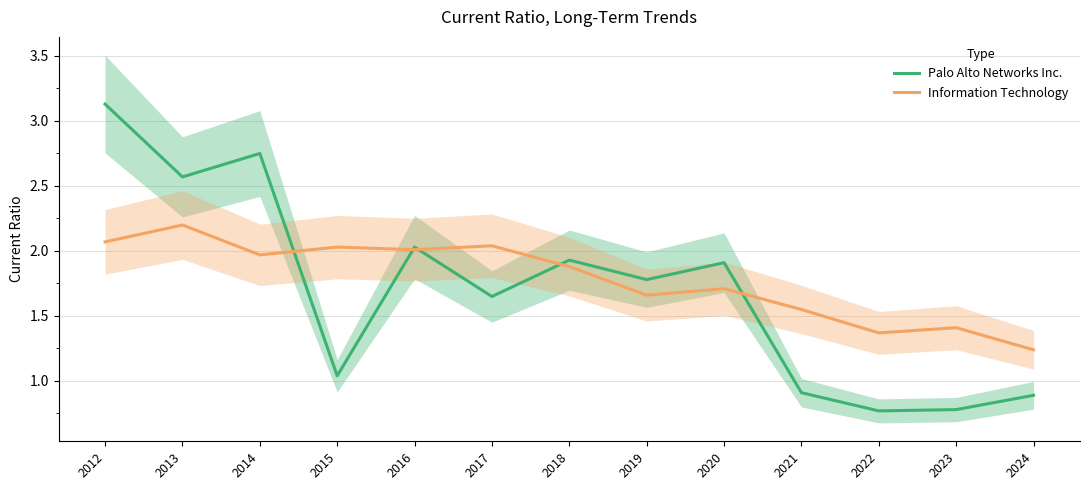

Between 2015 and 2022, which is larger?

2015